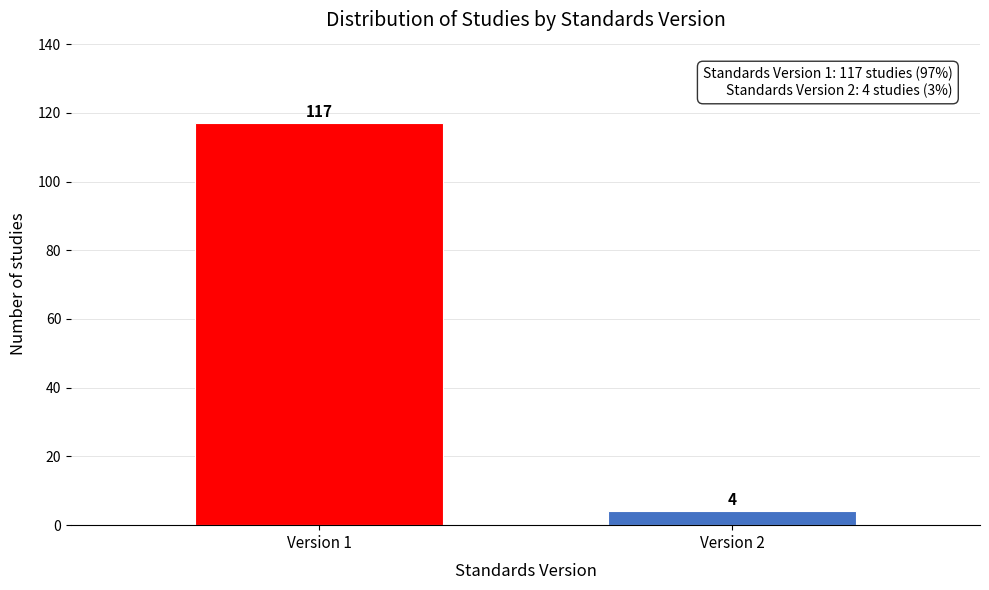

Reading left to right, extract all data points from this chart.

117	4